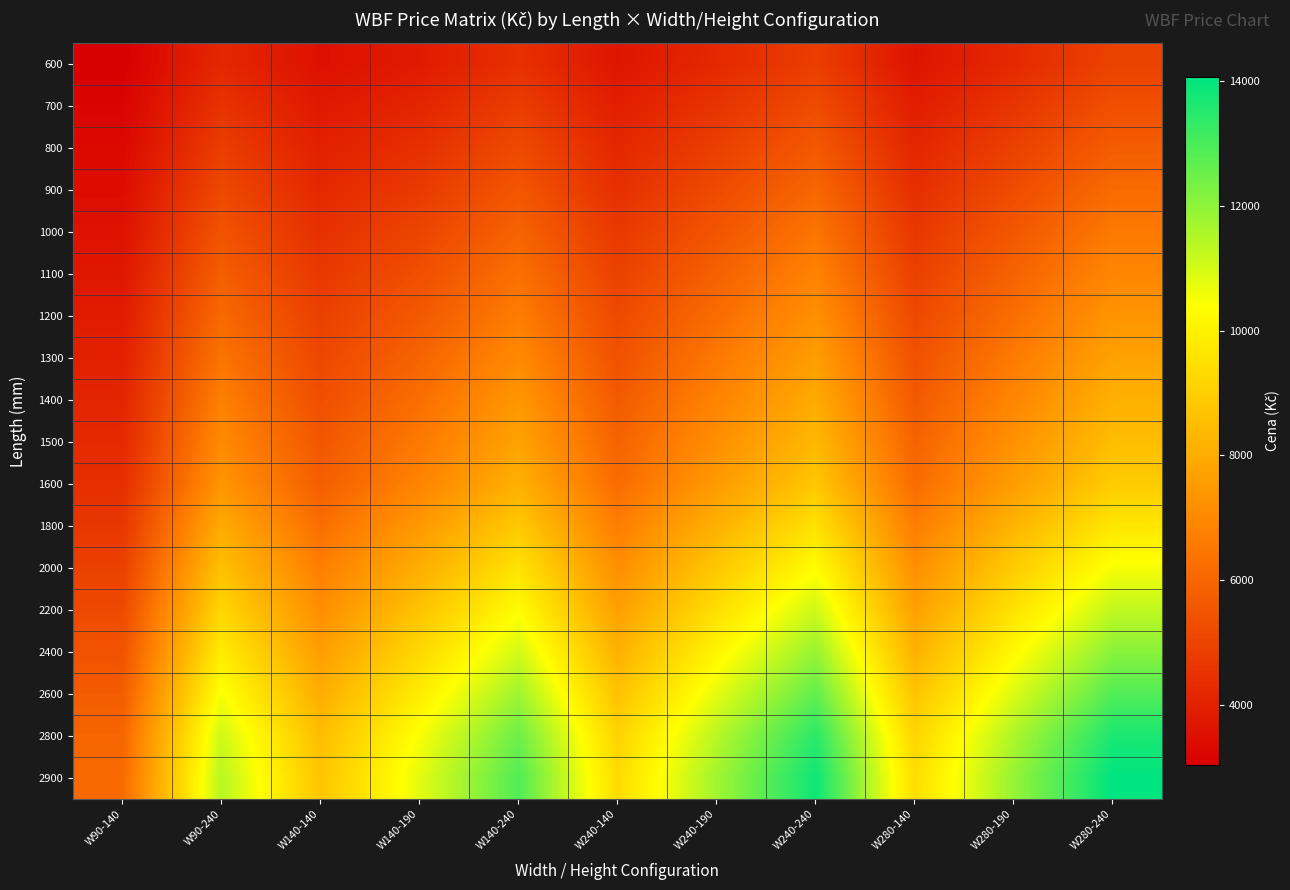

At which category does the chart reach its peak across all series?

W280-240